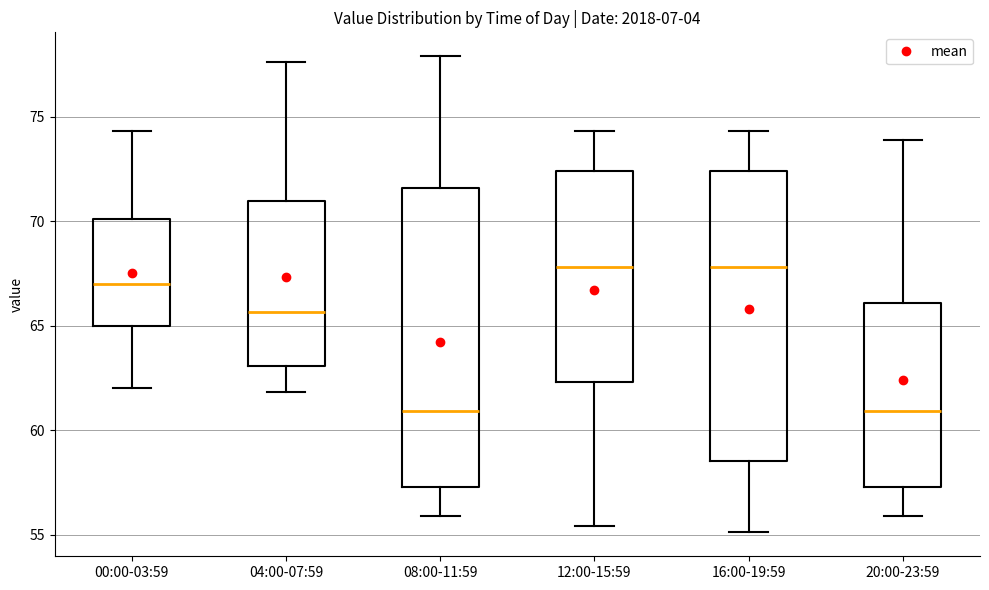

Where is the upper edge of the box for 00:00-03:59 on the y-axis? The values are not printed on the chart, so give them approximately, as read against the axis.

70.0